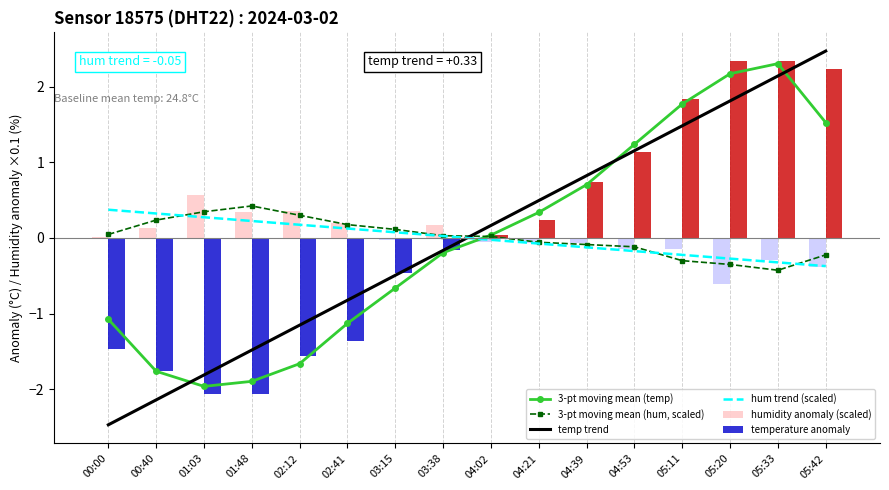

What value does the 3-pt moving mean (temp) series have at 03:15?

-0.7